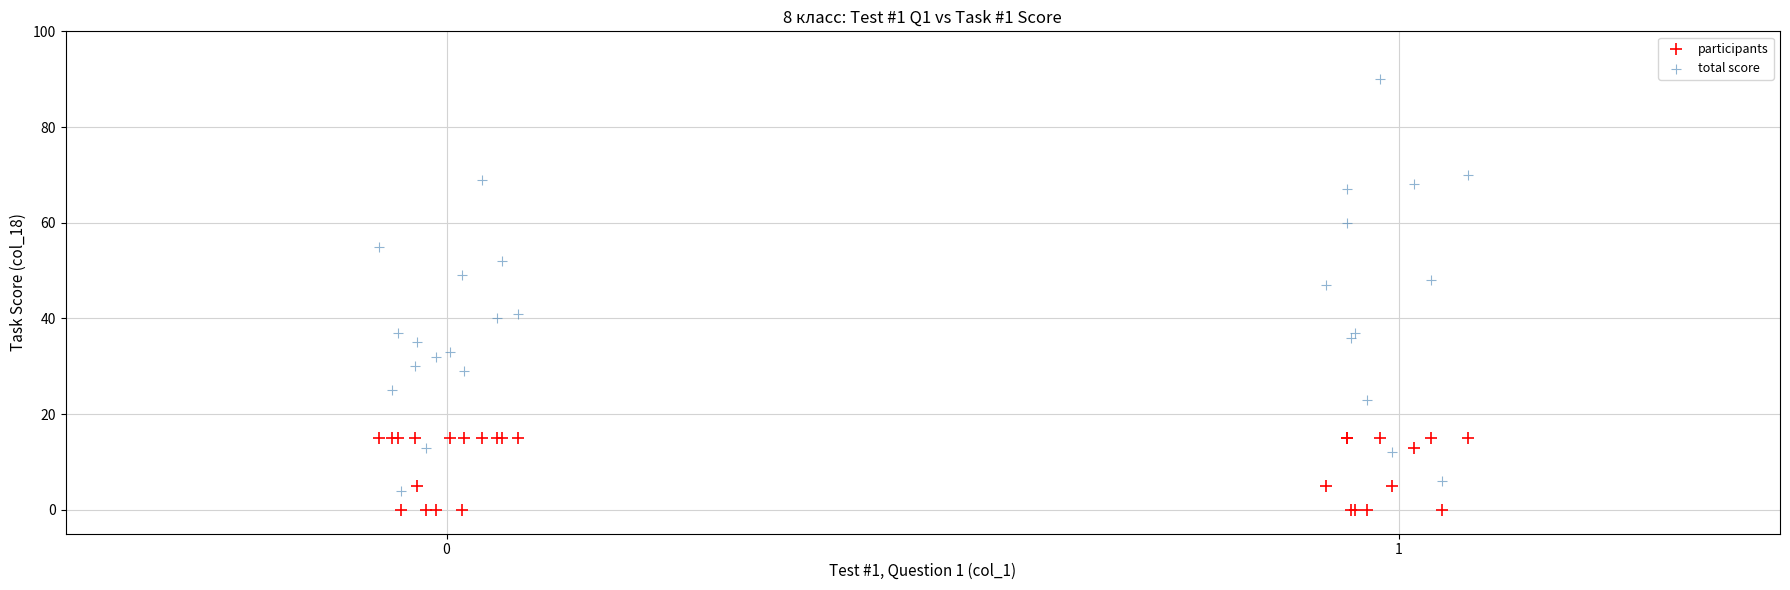

Which series has the widest spread of Y values?

total score